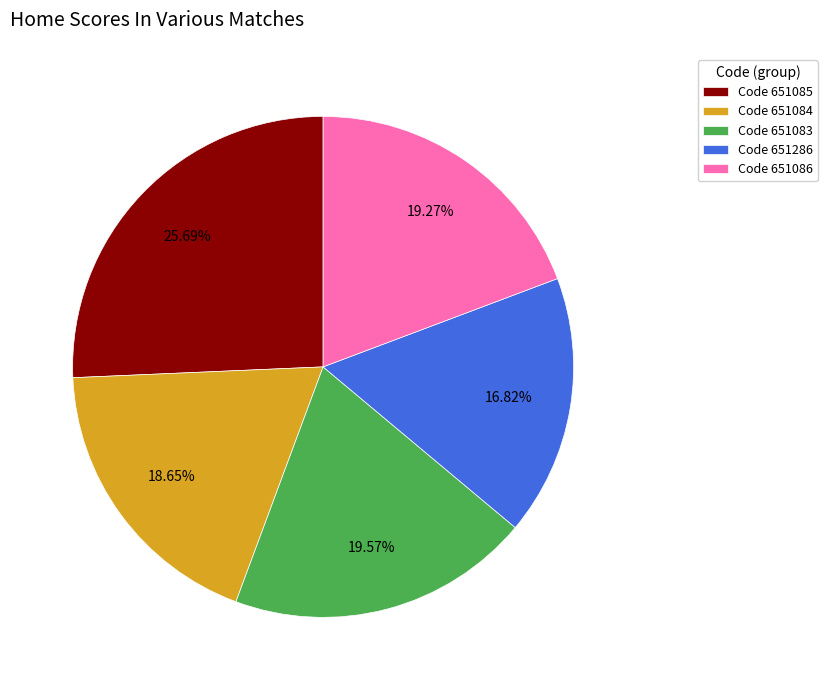

Is there any slice that represents more than half of the pie?

No